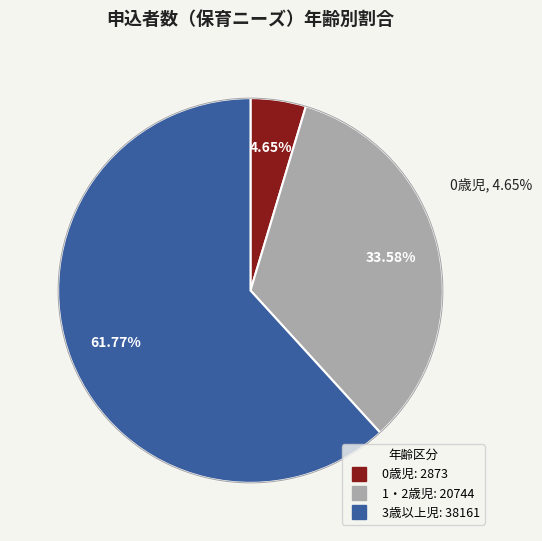

Which category has the biggest portion of the pie?

3歳以上児